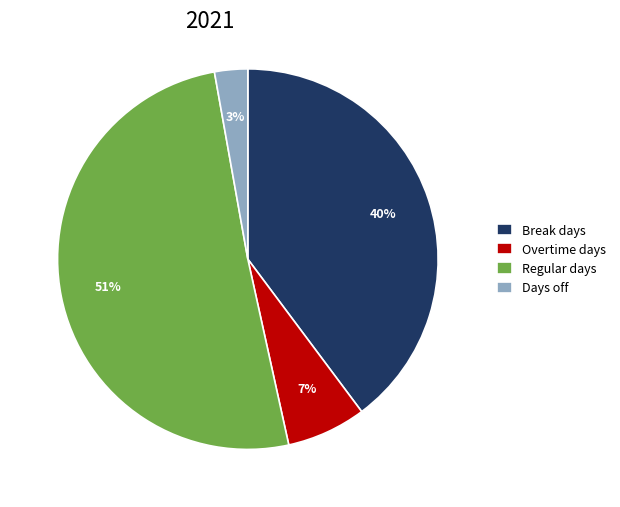

Which has a higher value, Regular days or Break days?

Regular days